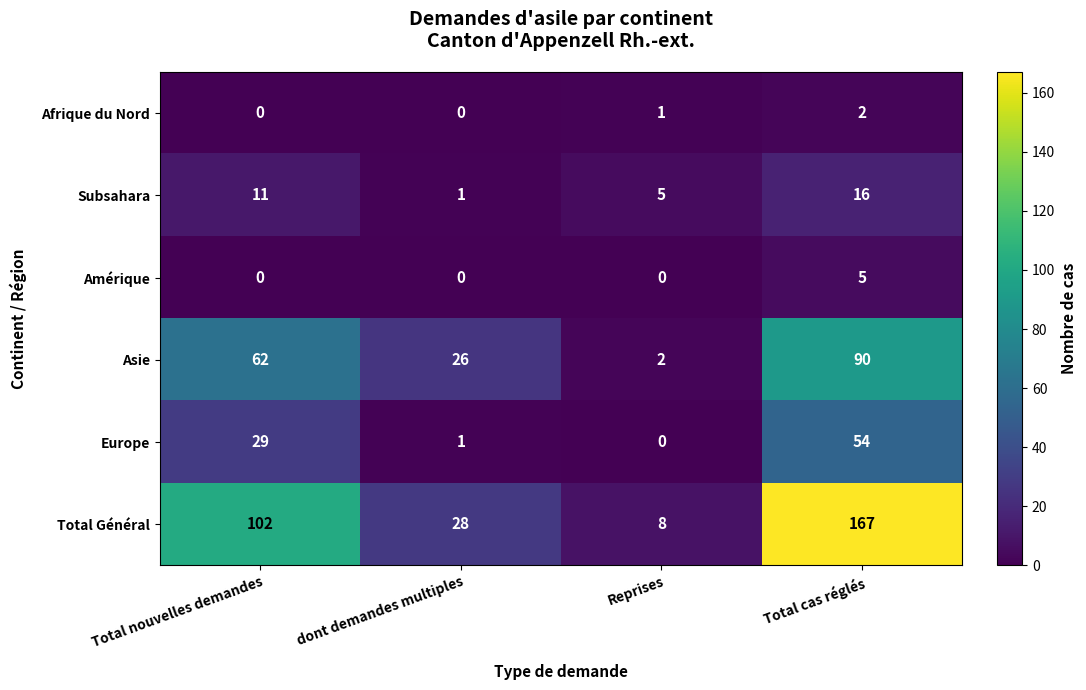

What is the difference between the highest and lowest values at Total nouvelles demandes?

102